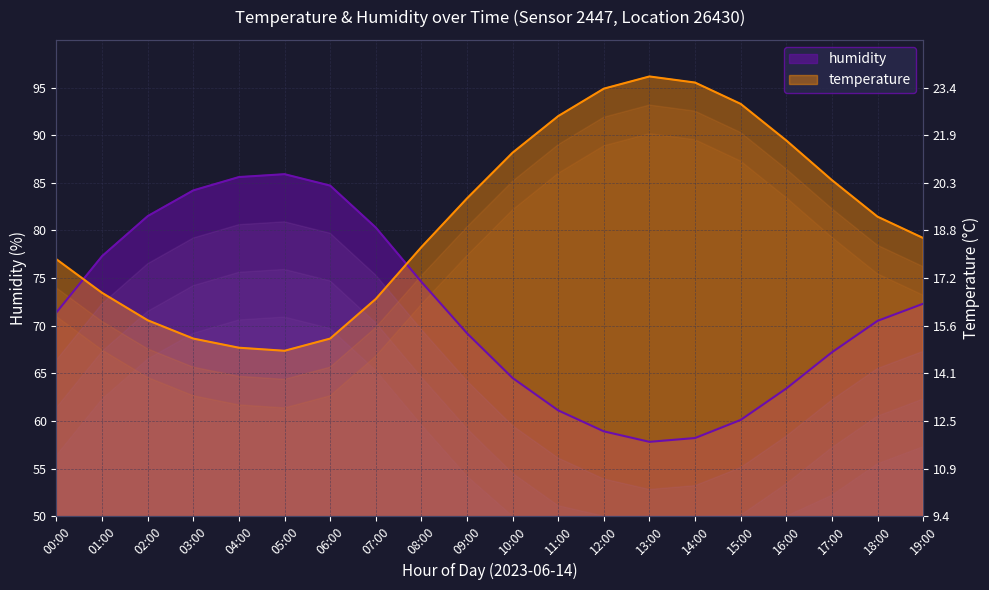

Where is the first local minimum for temperature?

05:00